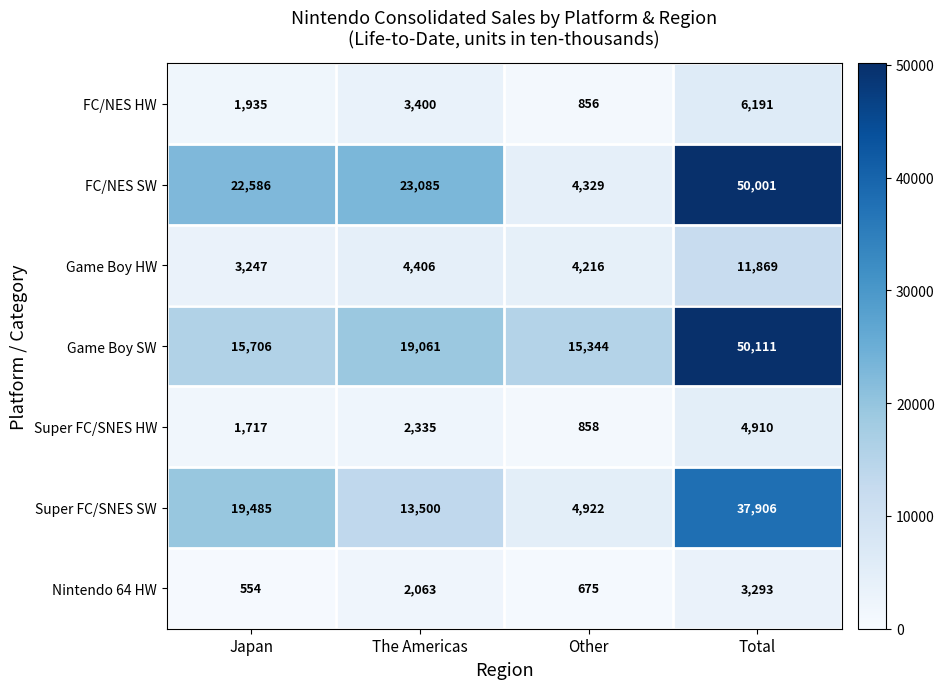

Where is FC/NES SW nearest to the value 27165?

The Americas